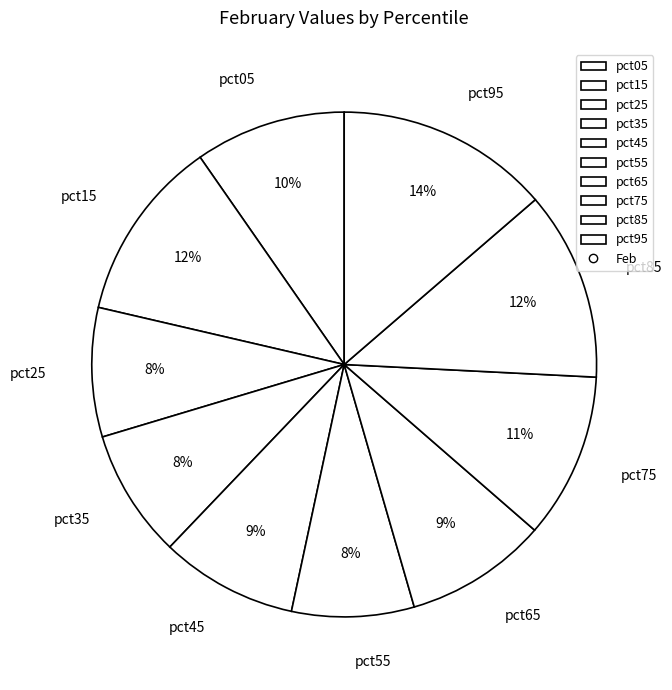

Is there a majority slice in this chart?

No